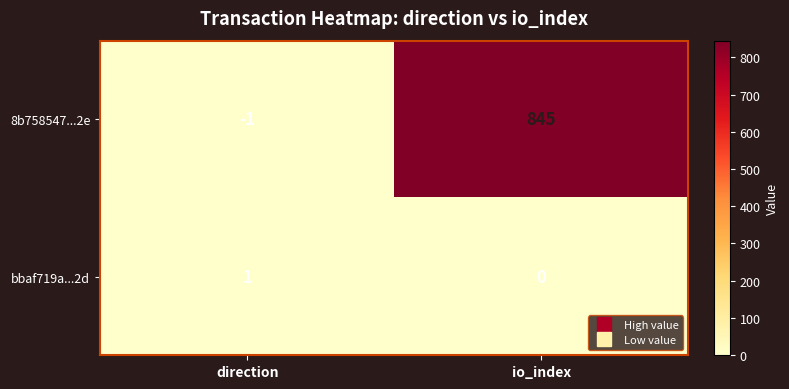

Reading left to right, extract all data points from this chart.

8b758547...2e: -1	845
bbaf719a...2d: 1	0